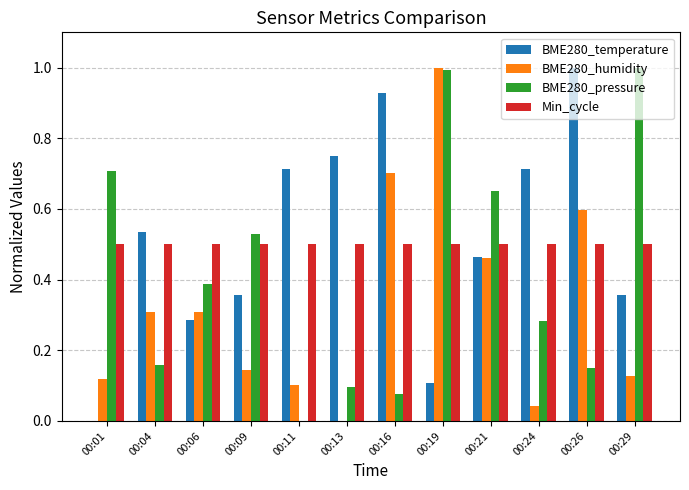

The BME280_humidity series shows 0.3 at 00:04. True or false?

True